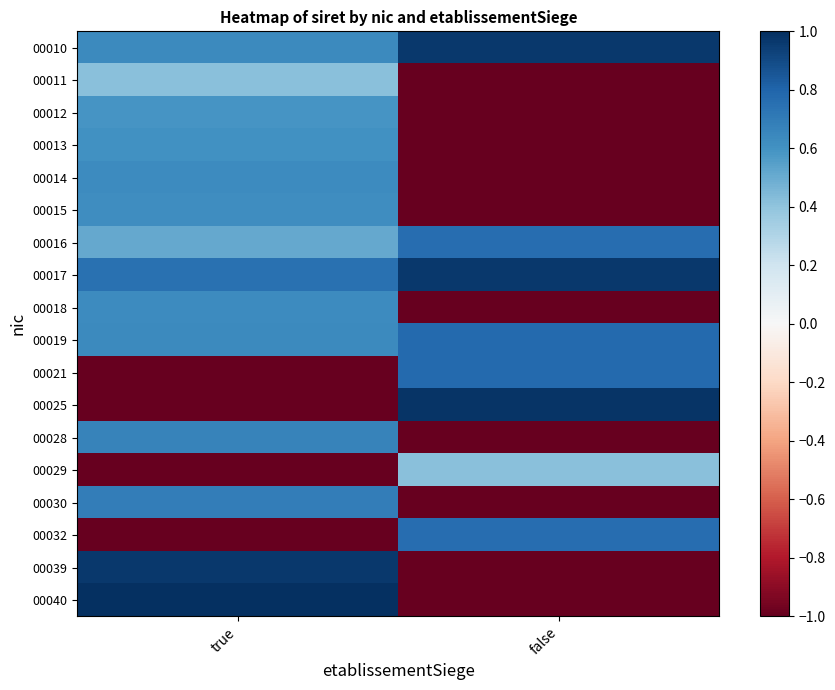

At false, list the series in order from smallest to largest.

00011, 00012, 00013, 00014, 00015, 00018, 00028, 00030, 00039, 00040, 00029, 00016, 00032, 00019, 00021, 00010, 00017, 00025